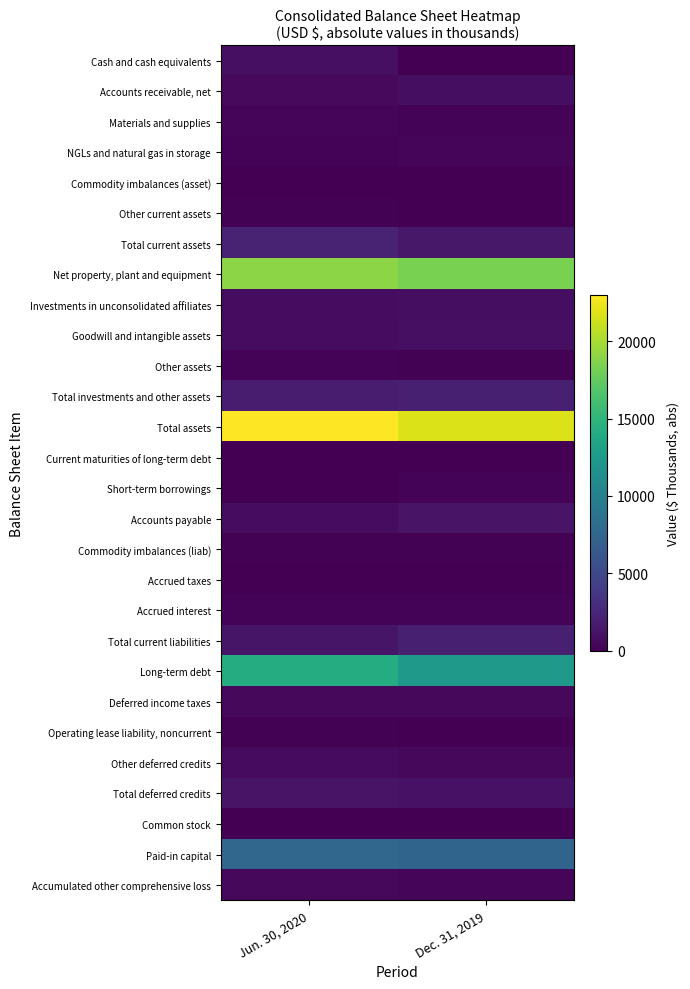

Reading left to right, list all the values displayed in this chart.

Cash and cash equivalents: Jun. 30, 2020=945.7	Dec. 31, 2019=21.0
Accounts receivable, net: Jun. 30, 2020=608.9	Dec. 31, 2019=835.1
Materials and supplies: Jun. 30, 2020=313.4	Dec. 31, 2019=201.7
NGLs and natural gas in storage: Jun. 30, 2020=201.9	Dec. 31, 2019=304.9
Commodity imbalances (asset): Jun. 30, 2020=17.6	Dec. 31, 2019=25.3
Other current assets: Jun. 30, 2020=92.3	Dec. 31, 2019=82.3
Total current assets: Jun. 30, 2020=2179.9	Dec. 31, 2019=1470.3
Net property, plant and equipment: Jun. 30, 2020=18981.2	Dec. 31, 2019=18348.7
Investments in unconsolidated affiliates: Jun. 30, 2020=790.0	Dec. 31, 2019=861.8
Goodwill and intangible assets: Jun. 30, 2020=778.9	Dec. 31, 2019=957.8
Other assets: Jun. 30, 2020=262.5	Dec. 31, 2019=173.4
Total investments and other assets: Jun. 30, 2020=1831.4	Dec. 31, 2019=1993.1
Total assets: Jun. 30, 2020=22992.5	Dec. 31, 2019=21812.1
Current maturities of long-term debt: Jun. 30, 2020=7.7	Dec. 31, 2019=7.7
Short-term borrowings: Jun. 30, 2020=0.0	Dec. 31, 2019=220.0
Accounts payable: Jun. 30, 2020=755.5	Dec. 31, 2019=1209.9
Commodity imbalances (liab): Jun. 30, 2020=108.2	Dec. 31, 2019=104.5
Accrued taxes: Jun. 30, 2020=77.8	Dec. 31, 2019=75.4
Accrued interest: Jun. 30, 2020=217.4	Dec. 31, 2019=190.8
Total current liabilities: Jun. 30, 2020=1273.1	Dec. 31, 2019=2020.3
Long-term debt: Jun. 30, 2020=14276.2	Dec. 31, 2019=12479.8
Deferred income taxes: Jun. 30, 2020=475.9	Dec. 31, 2019=536.1
Operating lease liability, noncurrent: Jun. 30, 2020=93.7	Dec. 31, 2019=13.5
Other deferred credits: Jun. 30, 2020=632.9	Dec. 31, 2019=536.5
Total deferred credits: Jun. 30, 2020=1202.5	Dec. 31, 2019=1086.1
Common stock: Jun. 30, 2020=4.7	Dec. 31, 2019=4.5
Paid-in capital: Jun. 30, 2020=7549.8	Dec. 31, 2019=7403.9
Accumulated other comprehensive loss: Jun. 30, 2020=524.9	Dec. 31, 2019=374.0